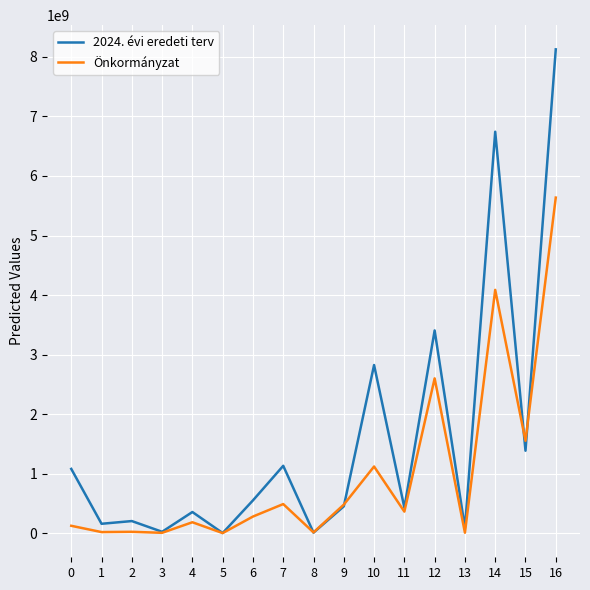

What is the maximum value shown in the chart?

8127399412